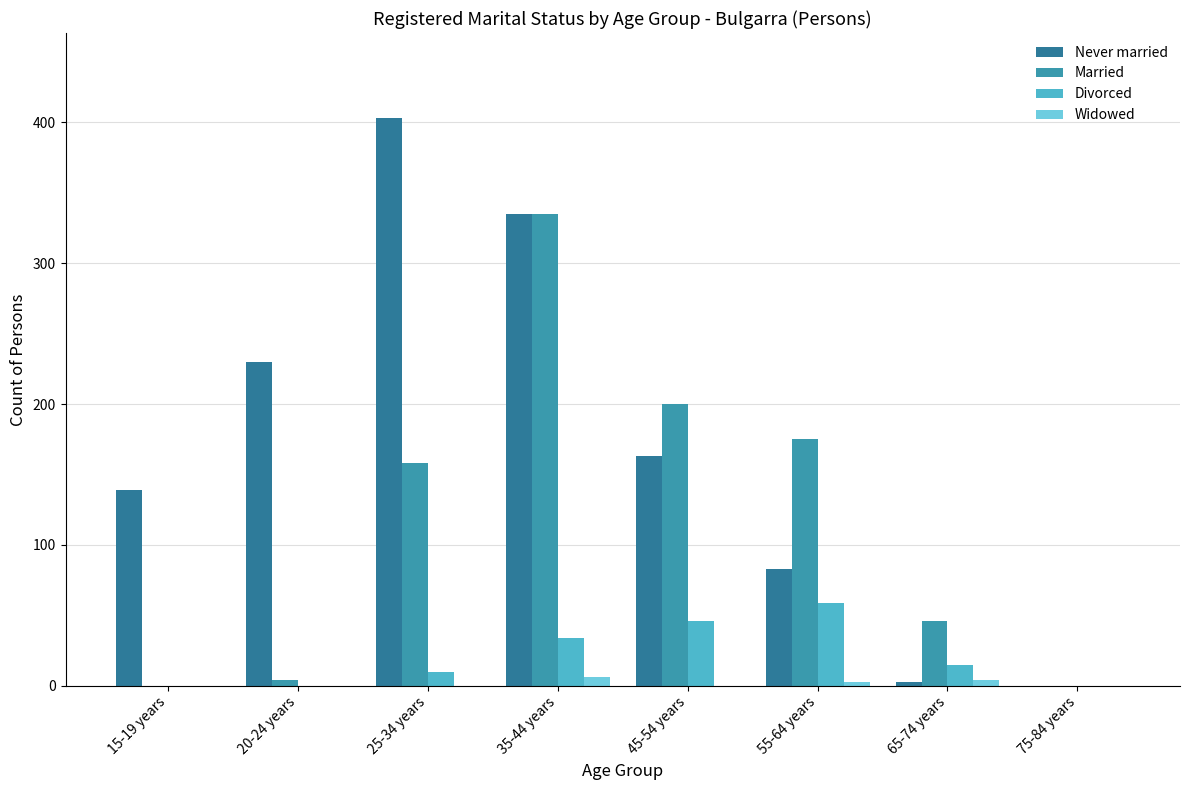

How many groups of bars are there?

8